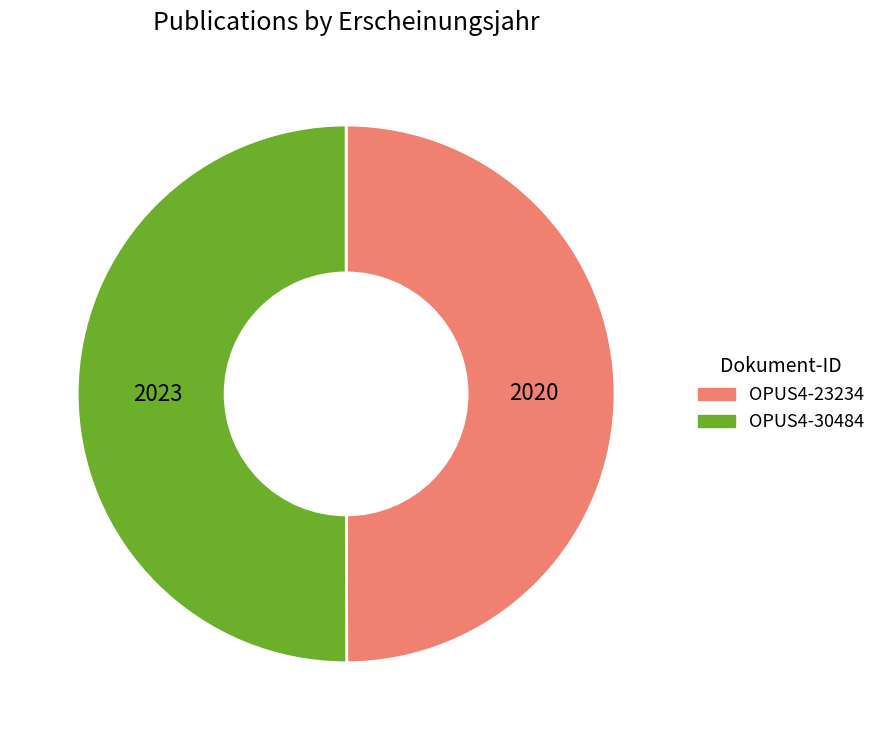

True or false: OPUS4-30484 accounts for 42% of the total.

False